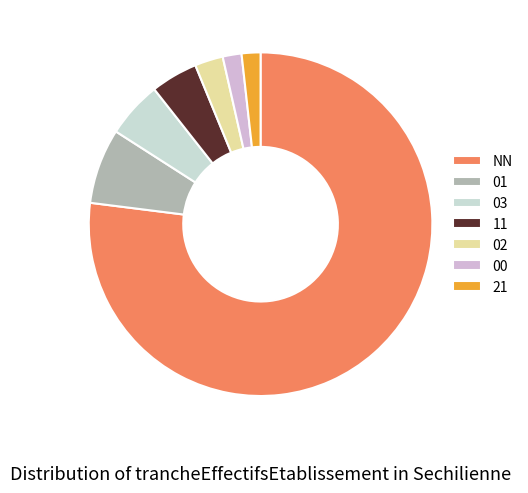

Which slice is the largest?

NN